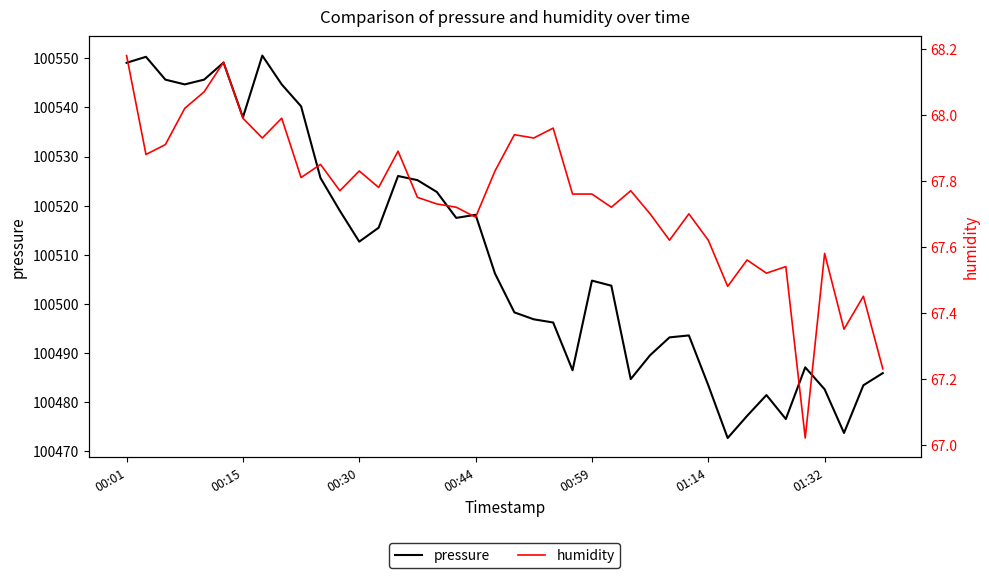

What is the highest value of the pressure series?

100550.6